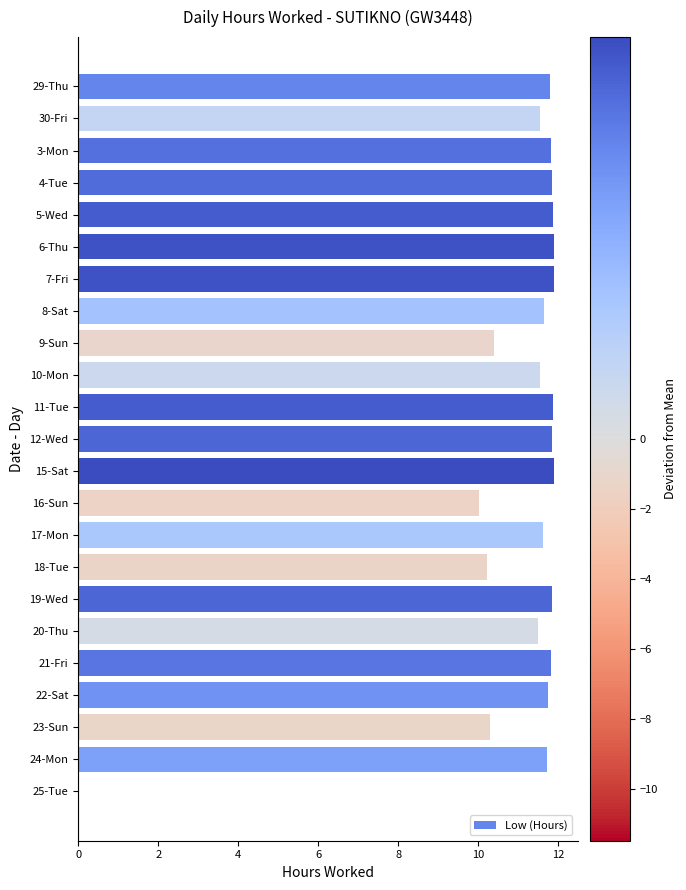

Are the bars horizontal?

Yes